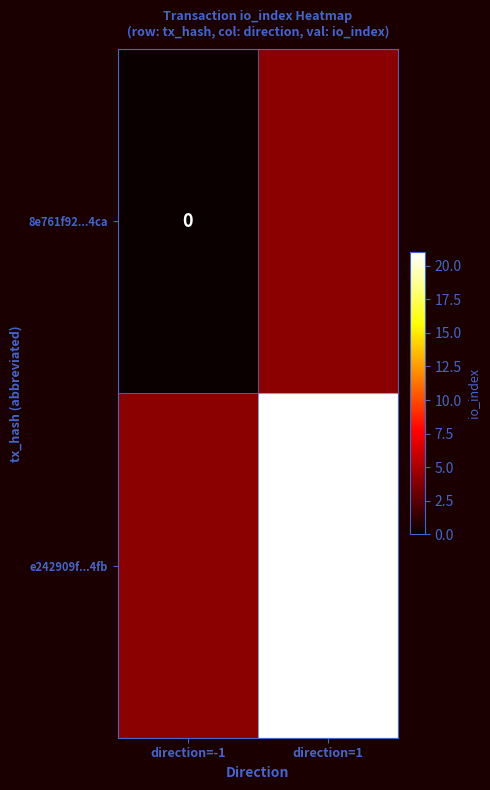

Is it true that e242909f...4fb equals 21 at direction=1?

True